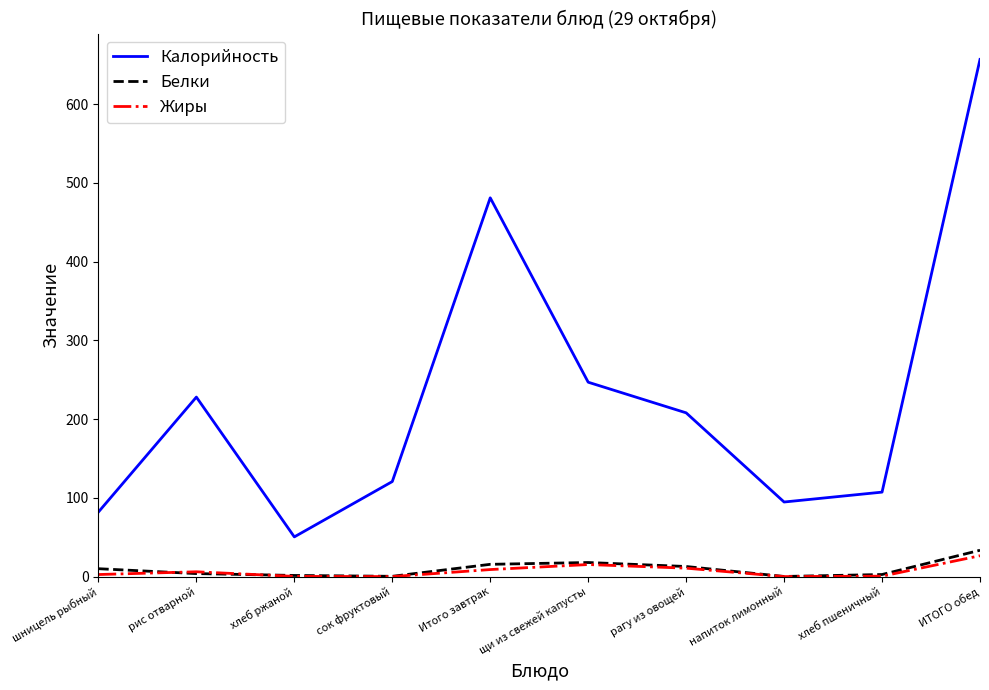

True or false: Калорийность and Жиры intersect in this chart.

False